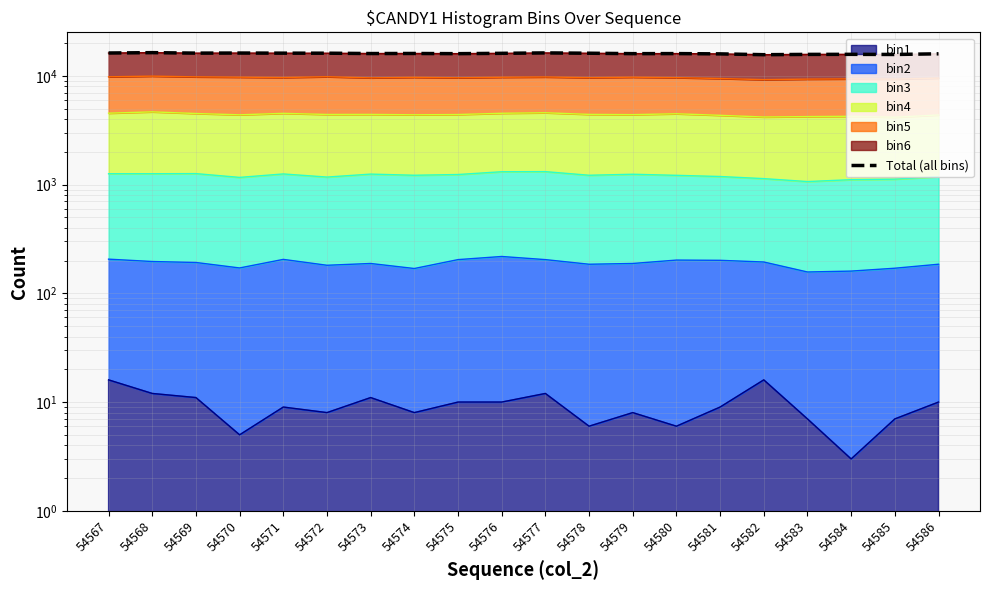

True or false: the data shows 26642 at 54571.

False